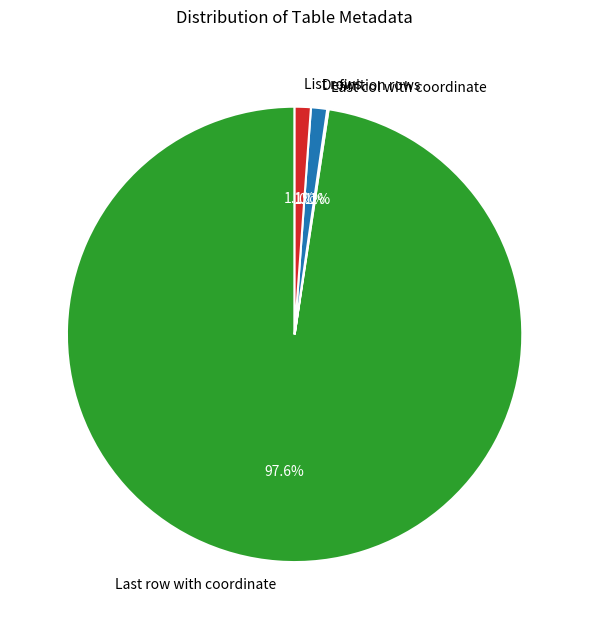

Which slice is the largest?

Last row with coordinate